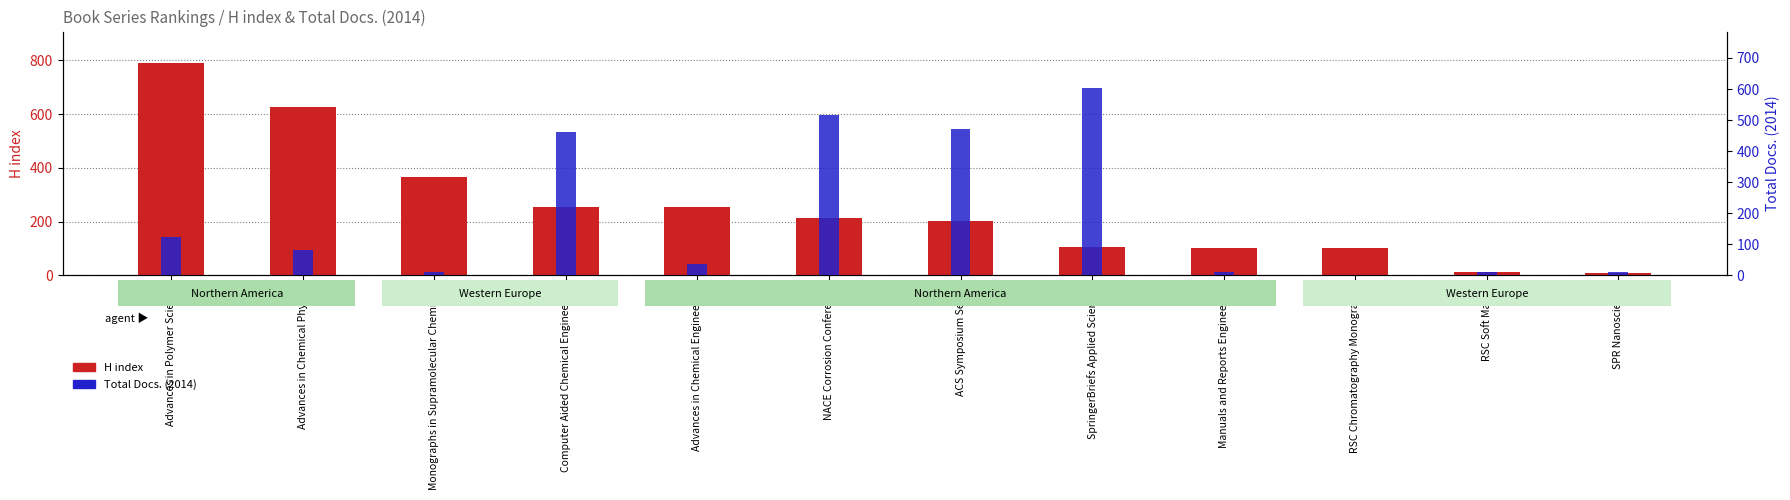

The Total Docs. (2014) series shows 319 at Computer Aided Chemical Engineering. True or false?

False